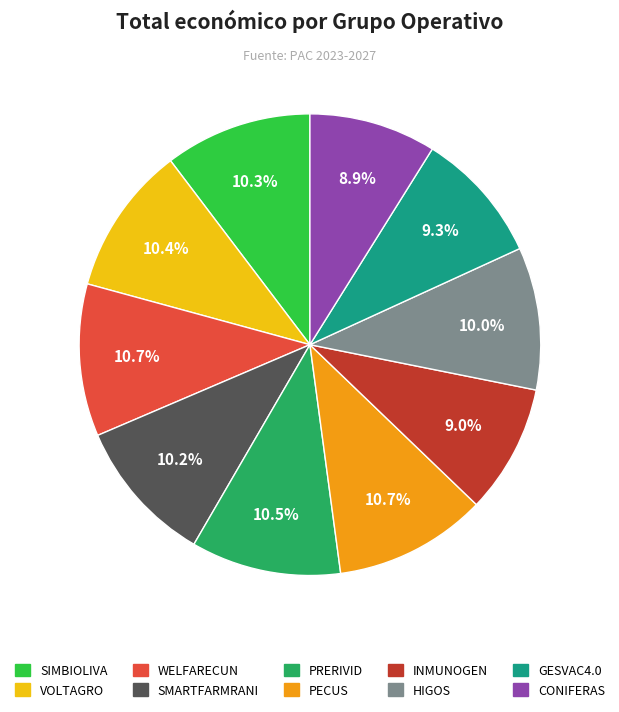

Does INMUNOGEN represent more than half of the total?

No